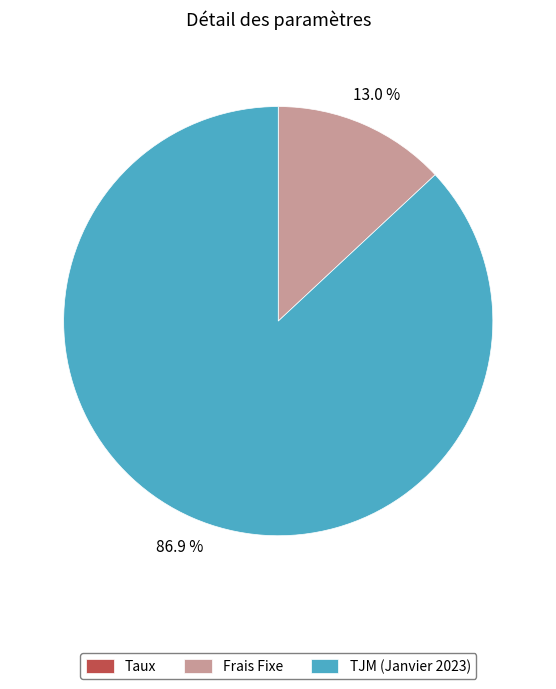

Between TJM (Janvier 2023) and Frais Fixe, which is larger?

TJM (Janvier 2023)